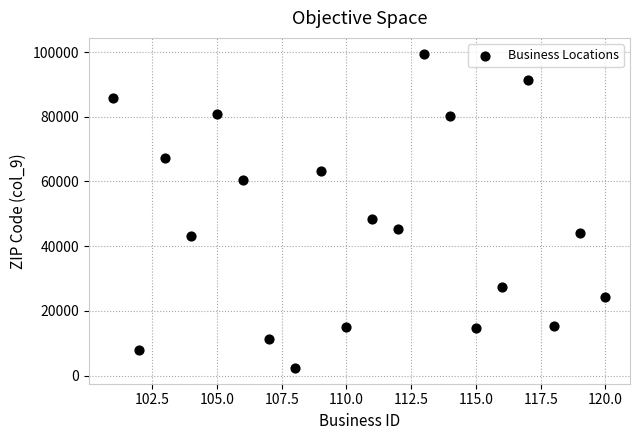

What is the range of Y values (max minus min)?

97186